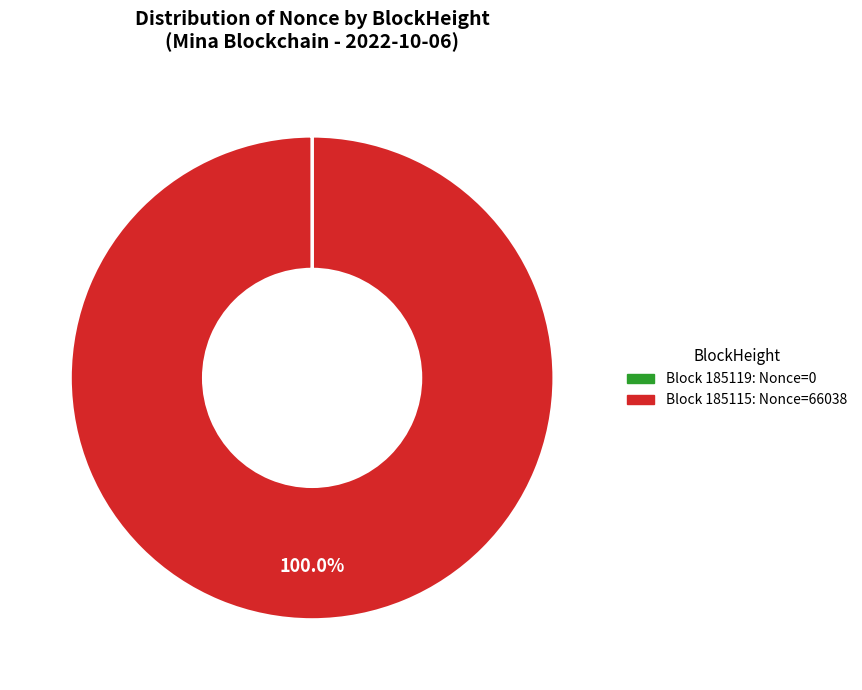

Is there a majority slice in this chart?

Yes